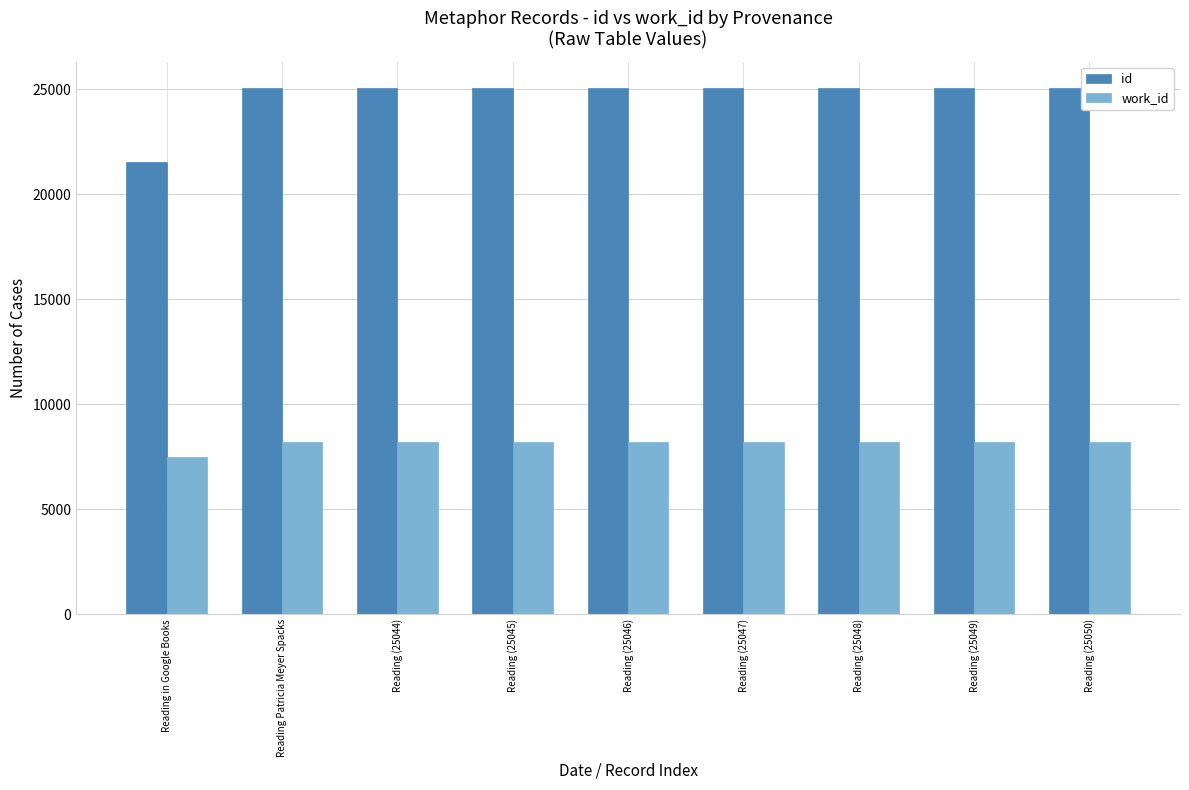

How many distinct data groups are displayed?

2